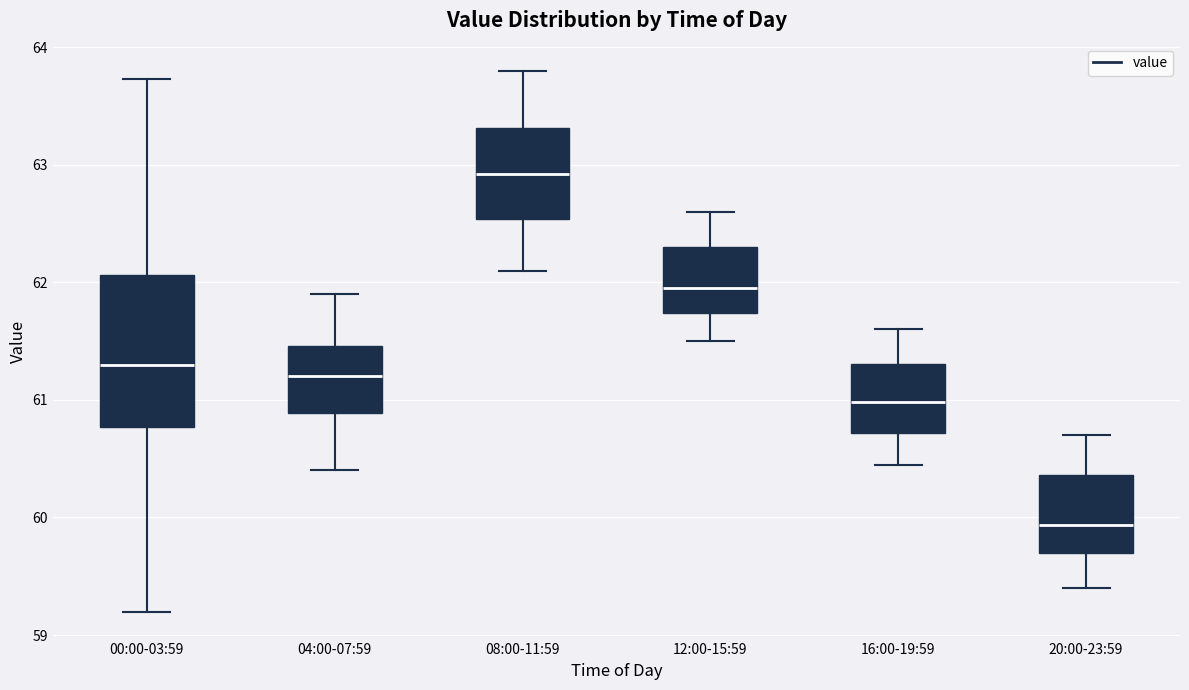

Which box has the lowest median line?

20:00-23:59